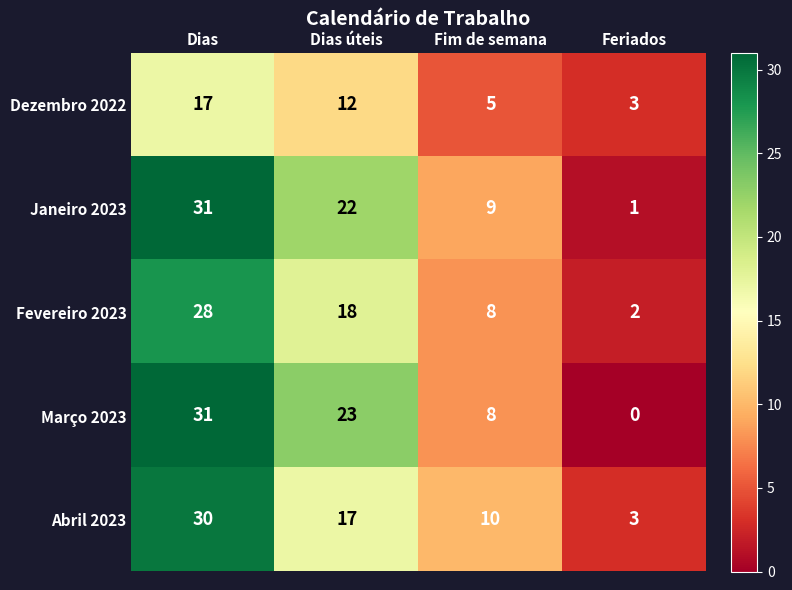

Which series changed the most between Dias úteis and Feriados?

Março 2023